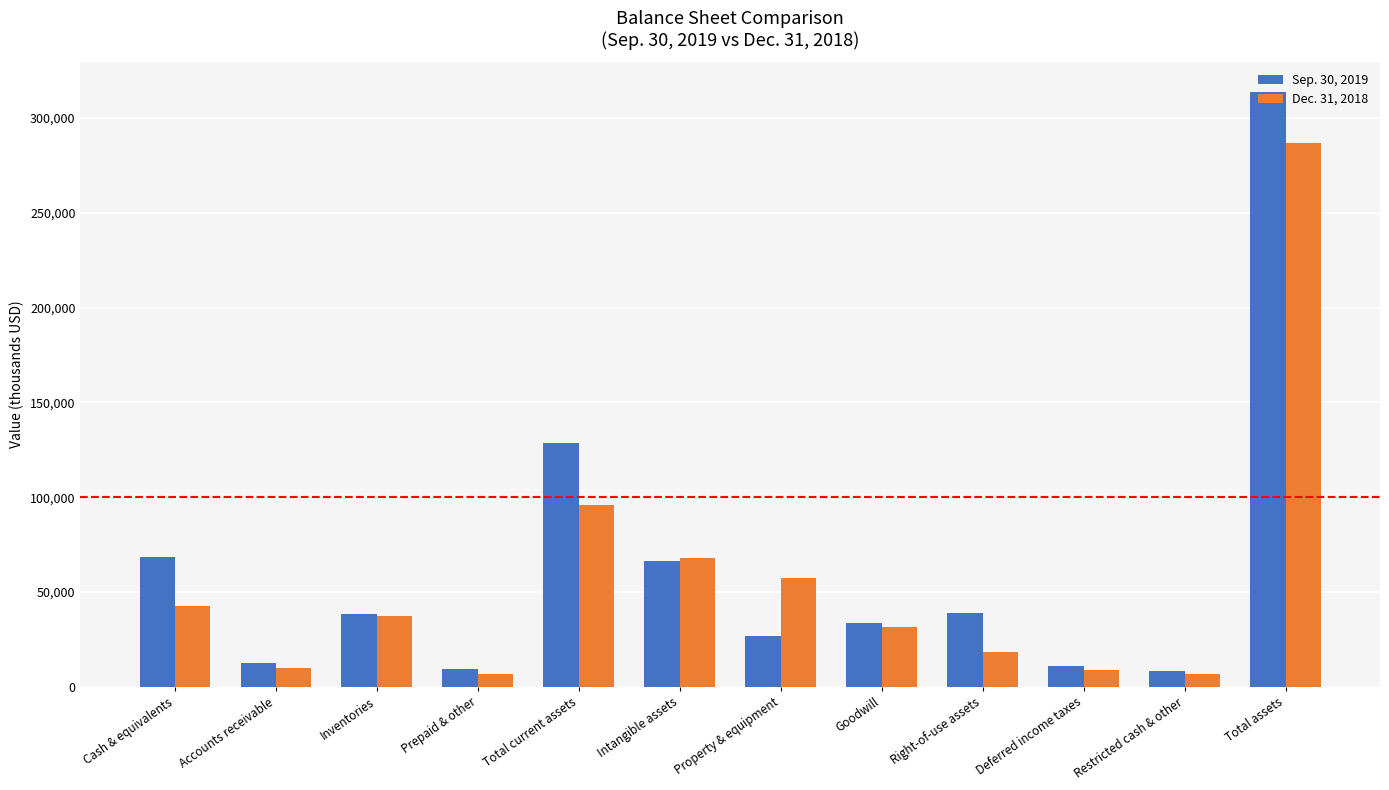

What is the sum of all Dec. 31, 2018 values?

669839